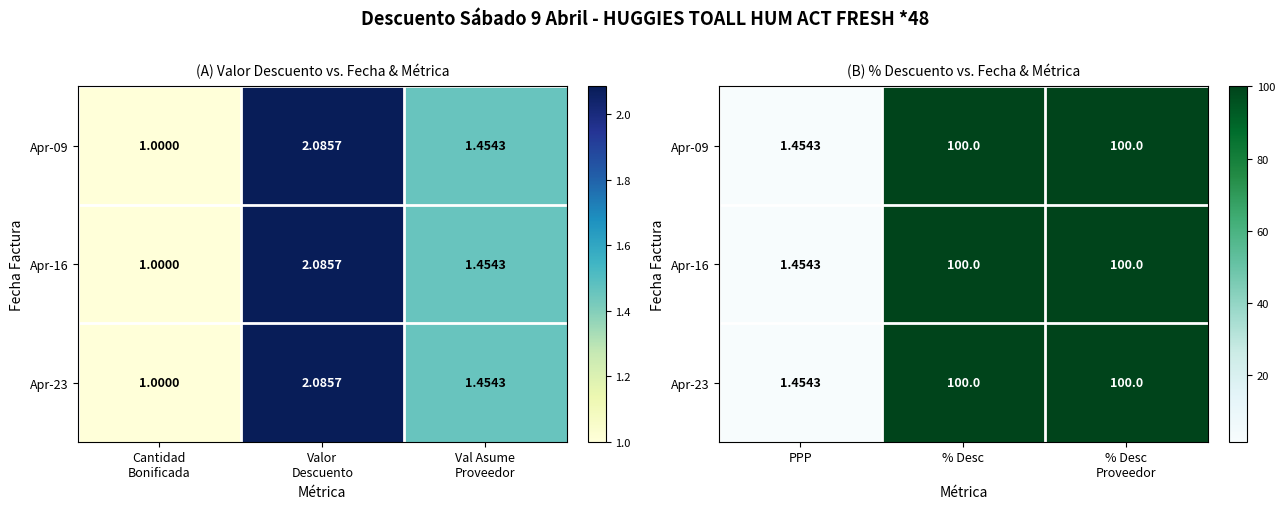

Is the value of Apr-23 at % Desc Proveedor greater than the value of Apr-09 at % Desc Proveedor?

No